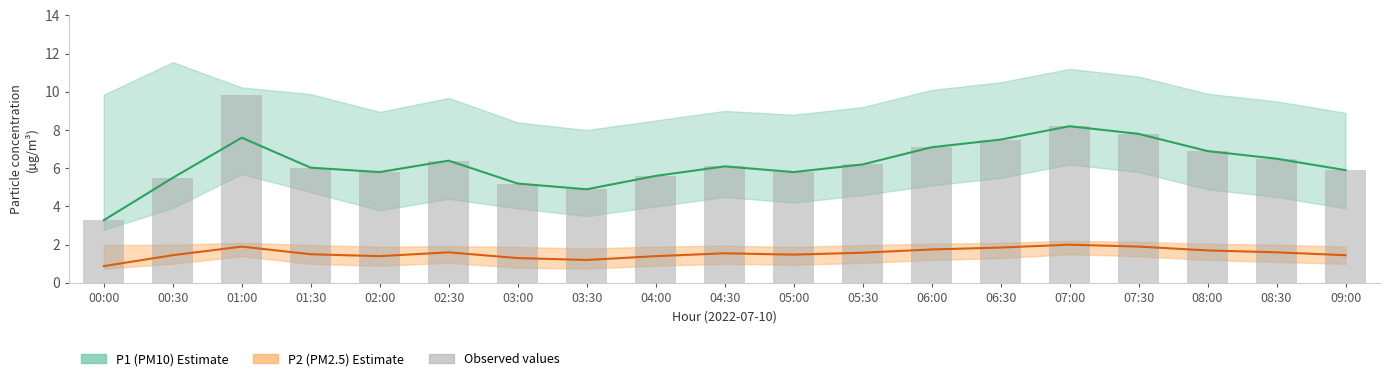

Reading right to left, list all the values displayed in this chart.

P1 (PM10): 09:00=5.9	08:30=6.5	08:00=6.9	07:30=7.8	07:00=8.2	06:30=7.5	06:00=7.1	05:30=6.2	05:00=5.8	04:30=6.1	04:00=5.6	03:30=4.9	03:00=5.2	02:30=6.4	02:00=5.8	01:30=6.0	01:00=7.6	00:30=5.5	00:00=3.3
P2 (PM2.5): 09:00=1.4	08:30=1.6	08:00=1.7	07:30=1.9	07:00=2.0	06:30=1.9	06:00=1.8	05:30=1.6	05:00=1.5	04:30=1.6	04:00=1.4	03:30=1.2	03:00=1.3	02:30=1.6	02:00=1.4	01:30=1.5	01:00=1.9	00:30=1.4	00:00=0.9